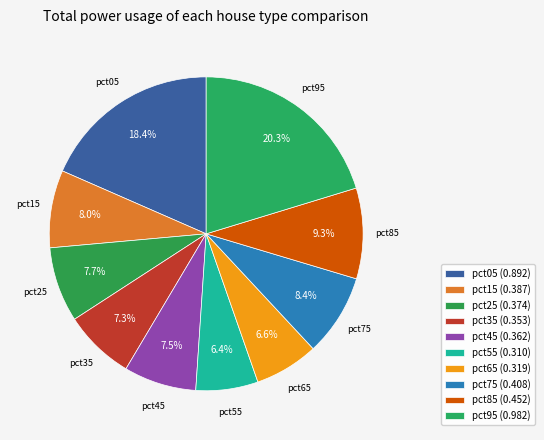

To the nearest percent, what is the difference between the pct05 and pct65 slice percentages?

12%